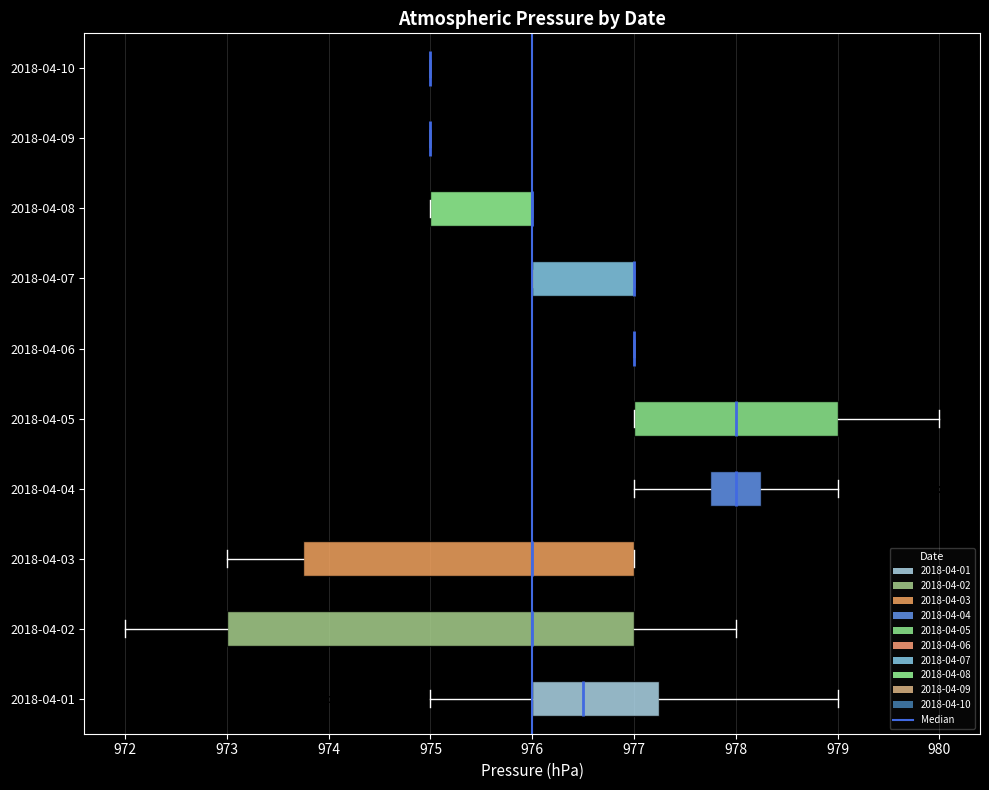

Which box is the widest, from its left edge to its right edge?

2018-04-02